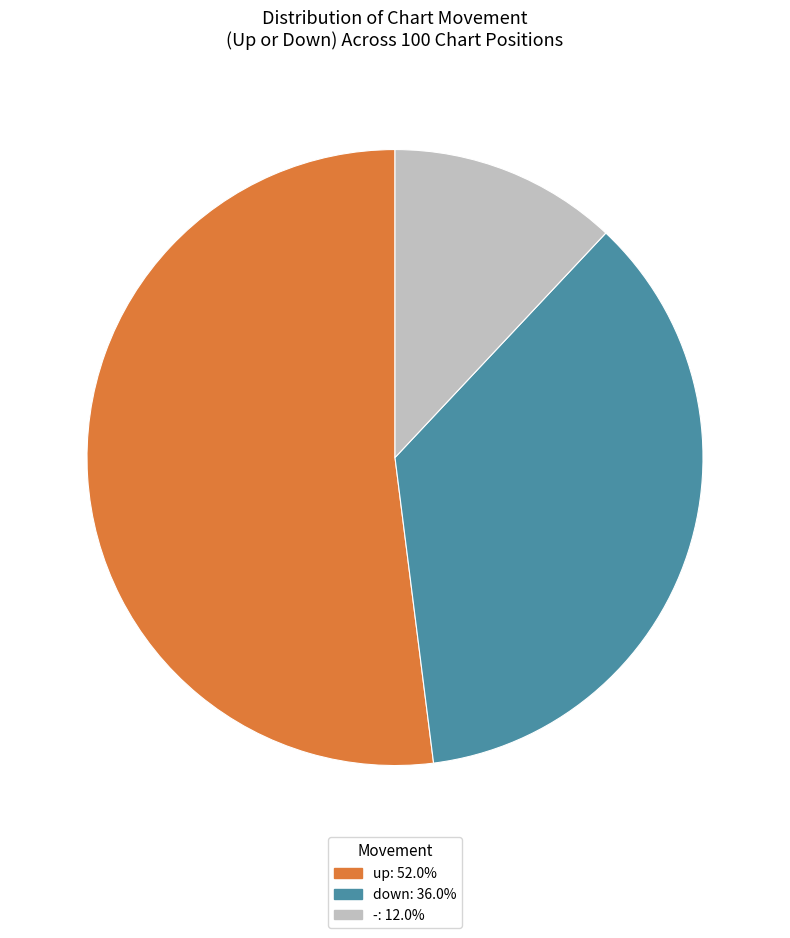

Which category has the smallest portion of the pie?

-